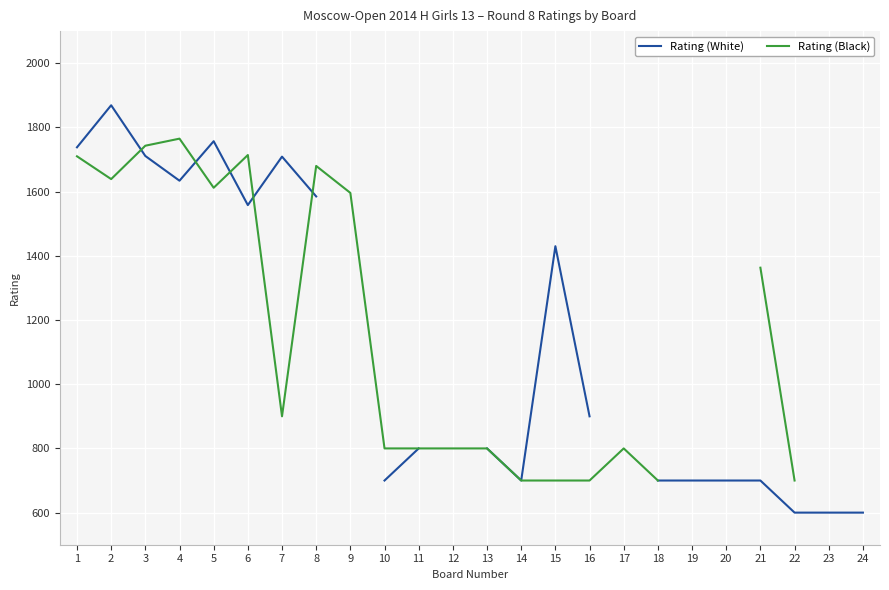

The Rating (White) series shows 1634.0 at 4. True or false?

True